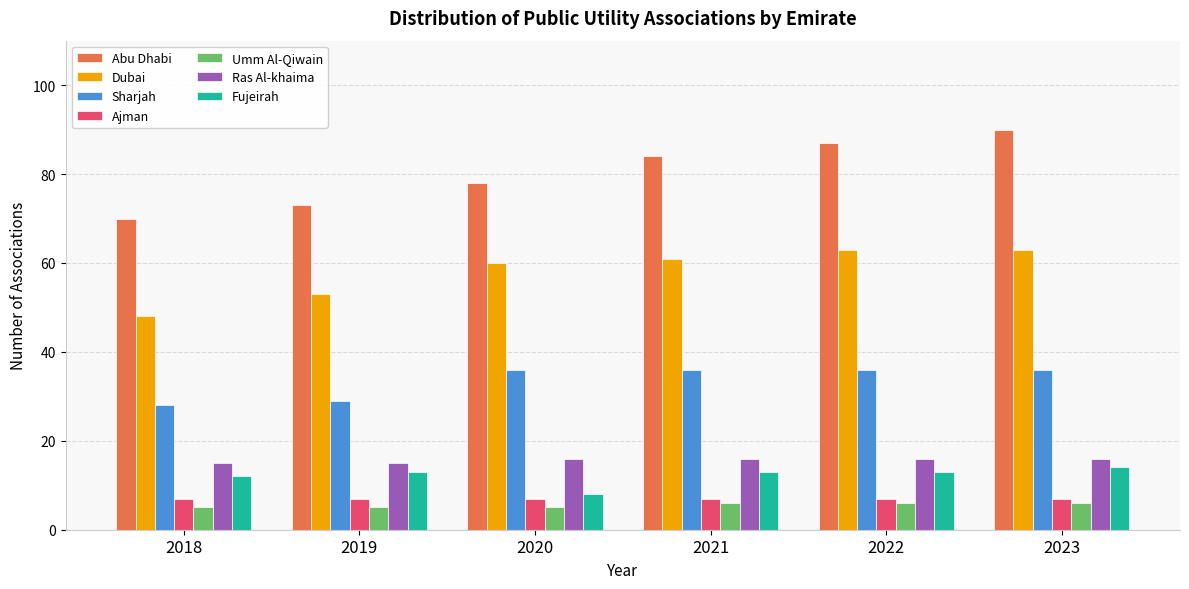

At how many categories does at least one series exceed 66?

6